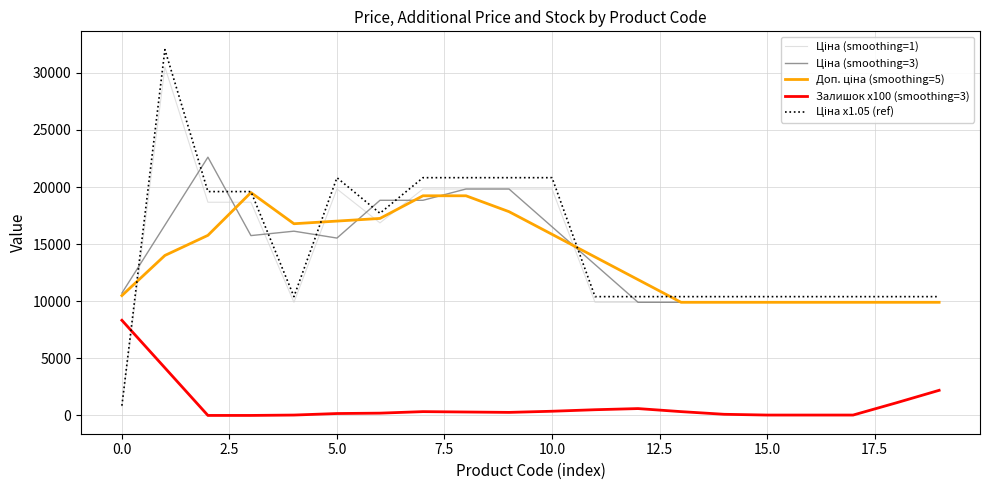

Reading right to left, what are all the values shown in this chart?

Ціна (smoothing=1): 9908.5	9908.5	9908.5	9908.5	9908.5	9908.5	9908.5	9908.5	9908.5	19831.1	19831.1	19831.1	19831.1	16863.2	19831.1	9908.5	18671.5	18671.5	30512.3	813.0
Ціна (smoothing=3): 9908.5	9908.5	9908.5	9908.5	9908.5	9908.5	9908.5	9908.5	13216.0	16523.5	19831.1	19831.1	18841.8	18841.8	15534.2	16137.0	15750.5	22618.4	16665.6	10712.8
Доп. ціна (smoothing=5): 9908.5	9908.5	9908.5	9908.5	9908.5	9908.5	9908.5	11893.0	13877.5	15862.0	17846.6	19237.5	19237.5	17253.0	17021.1	16789.1	19519.0	15773.1	14011.8	10497.8
Залишок x100 (smoothing=3): 2200.0	1100.0	33.3	33.3	33.3	100.0	333.3	600.0	500.0	366.7	266.7	300.0	333.3	200.0	166.7	33.3	0.0	0.0	4166.7	8333.3
Ціна x1.05 (ref): 10403.9	10403.9	10403.9	10403.9	10403.9	10403.9	10403.9	10403.9	10403.9	20822.6	20822.6	20822.6	20822.6	17706.3	20822.6	10403.9	19605.1	19605.1	32038.0	853.7